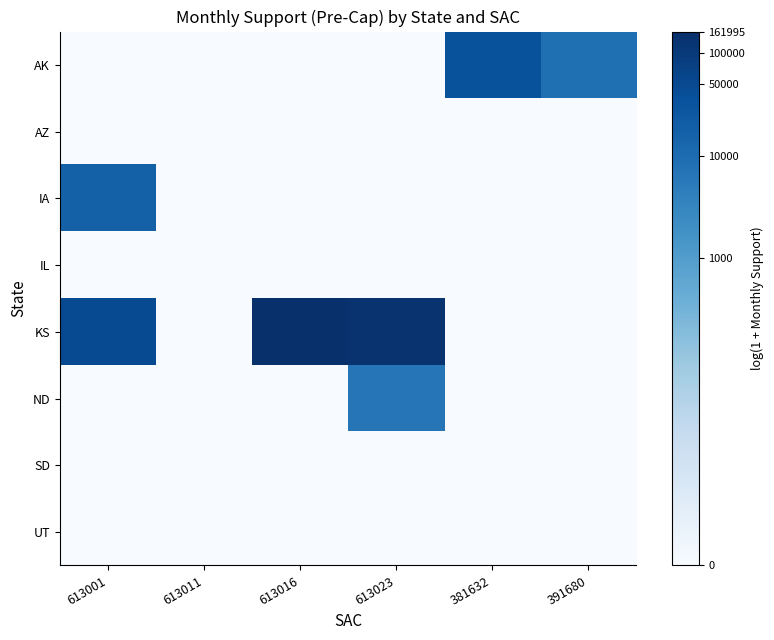

Between 613011 and 613016, which series saw the biggest shift?

KS